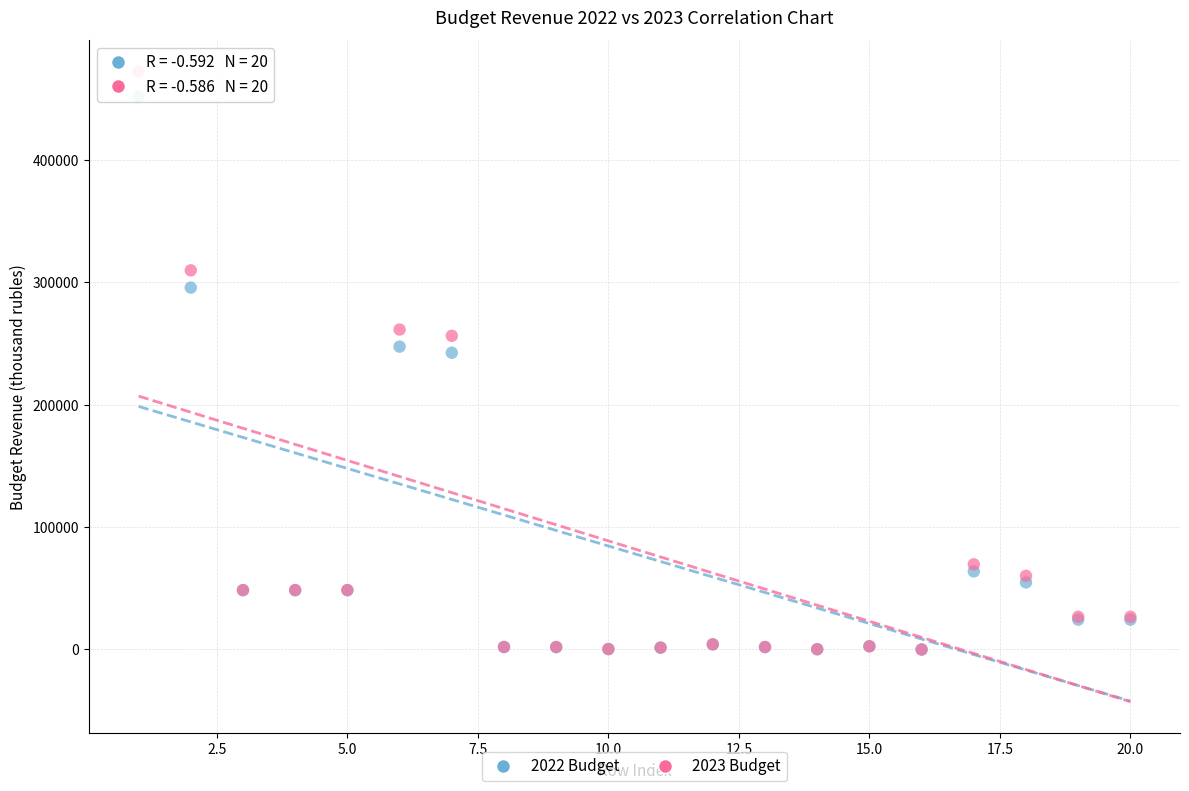

What are all the series names shown in the legend?

2022 Budget, 2023 Budget